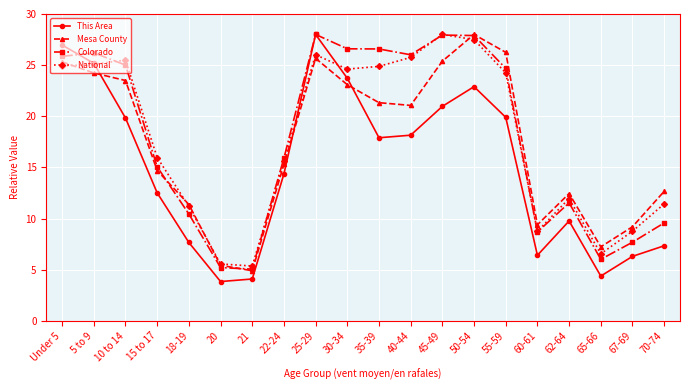

Count the number of categories in the chart.

20